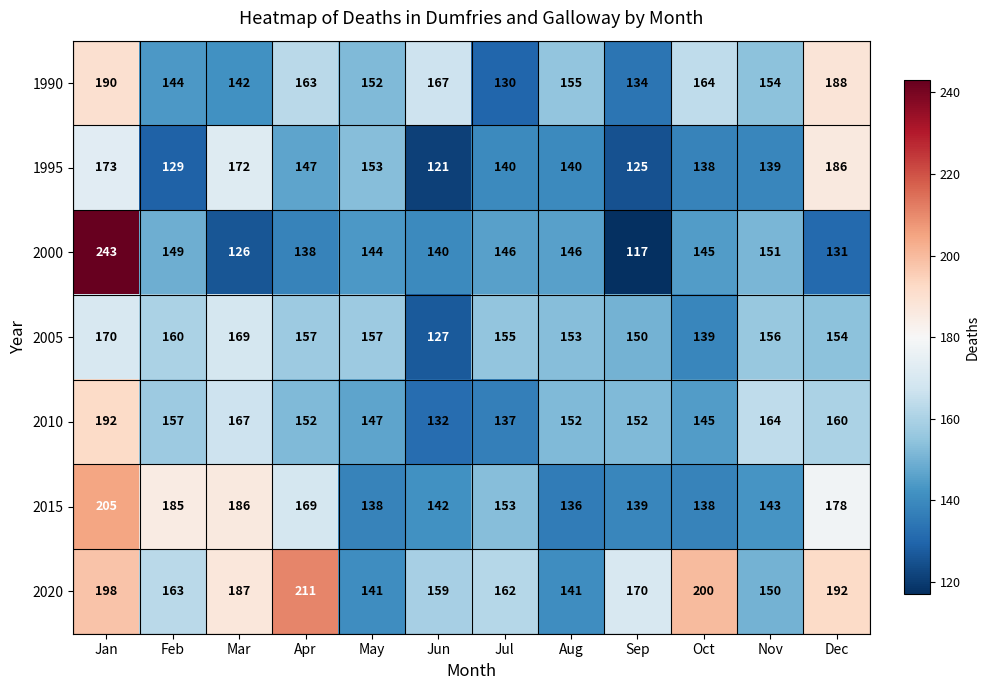

At which category is the sum across all series the highest?

Jan